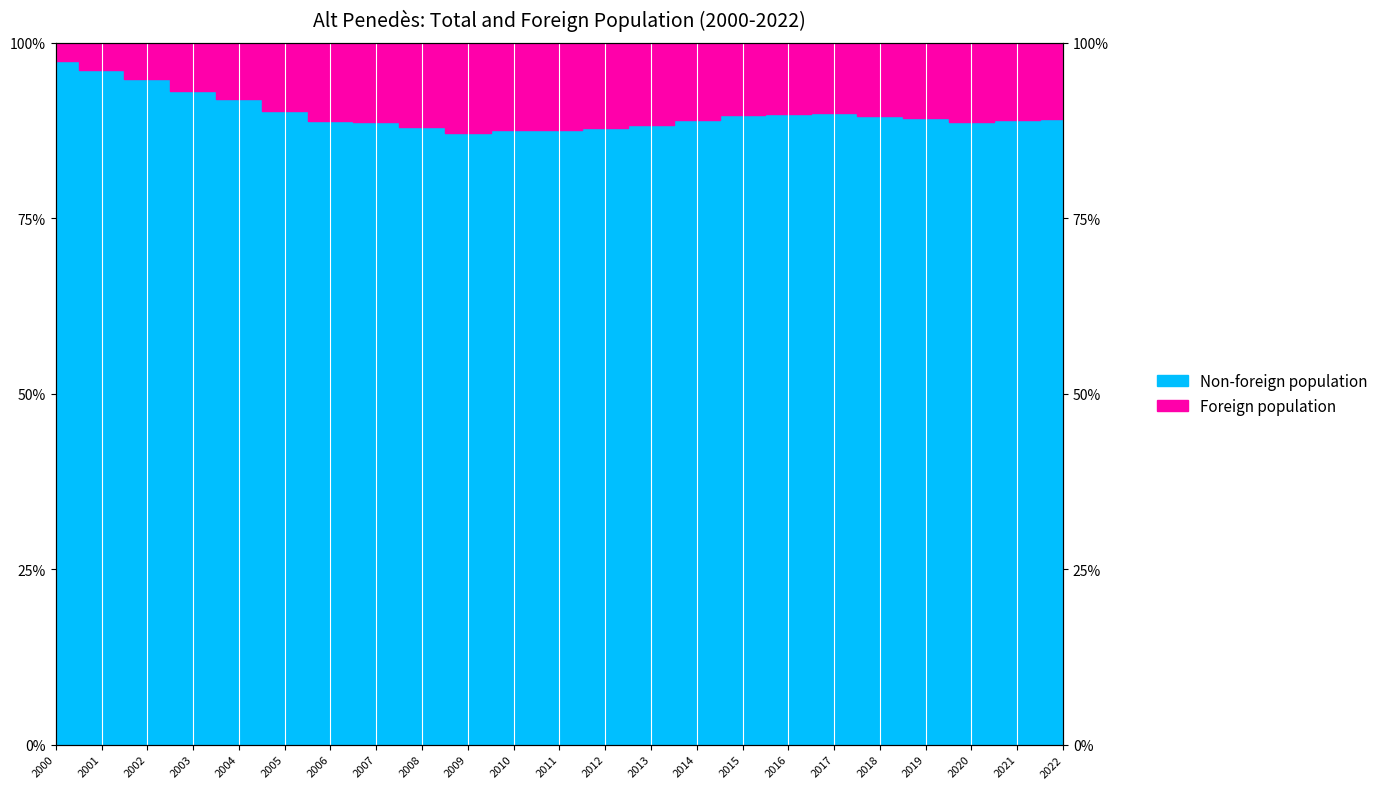

What is the value of the 5th point from the left?

8.0